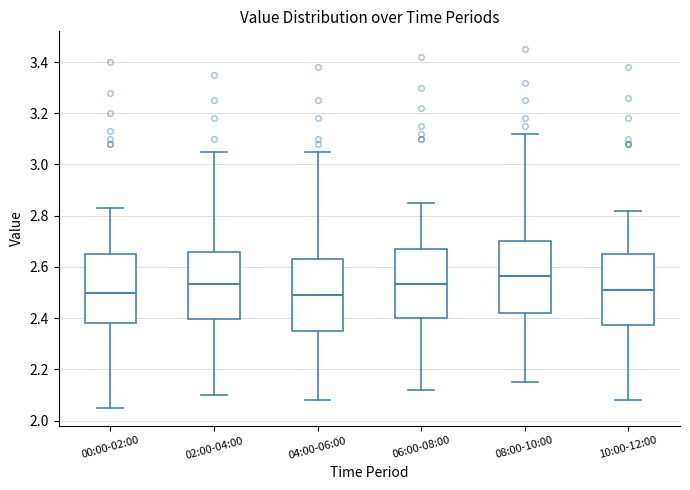

Where does the upper whisker of the box for 02:00-04:00 end on the y-axis? The values are not printed on the chart, so give them approximately, as read against the axis.

3.06